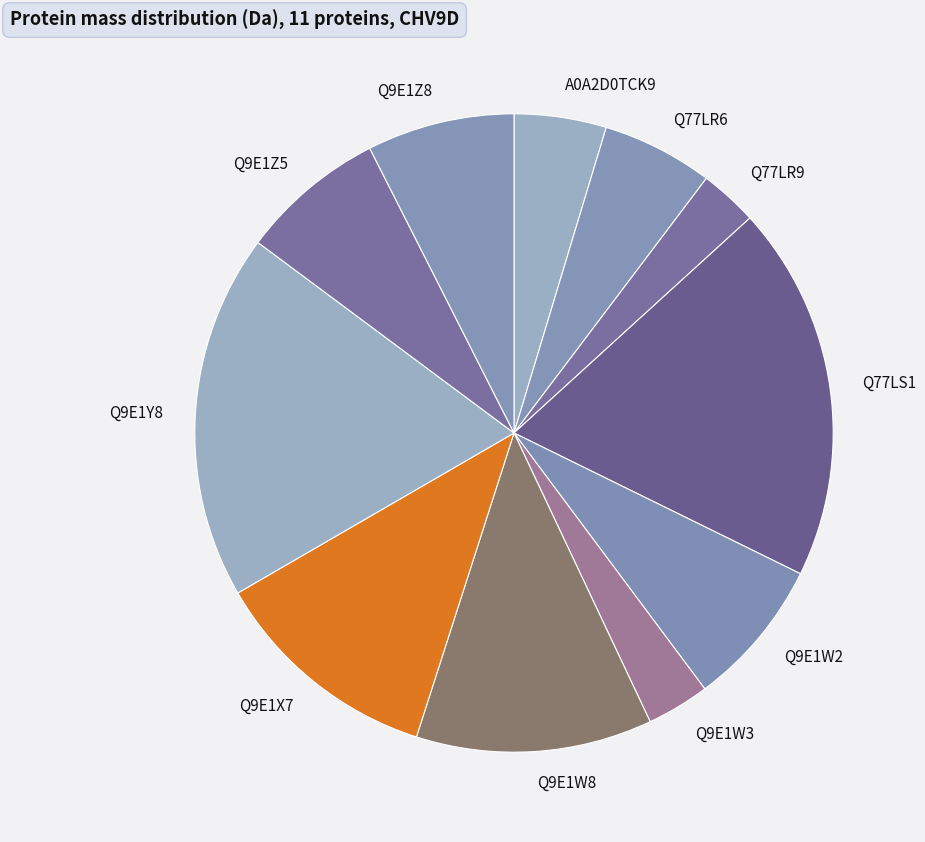

Combined, do Q9E1W8 and Q77LR9 account for over 50%?

No